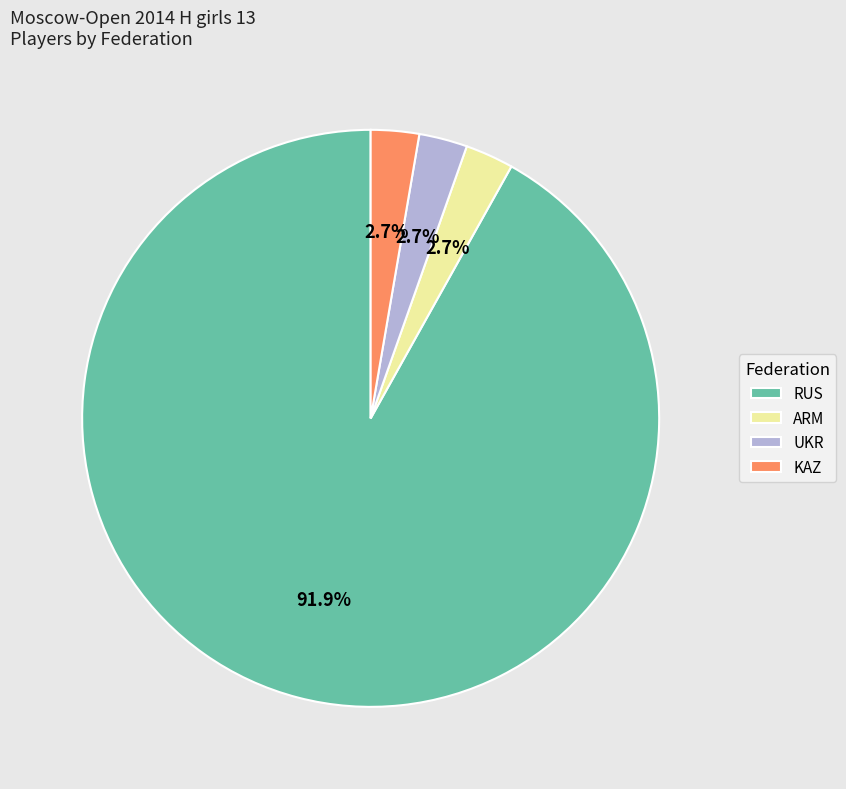

Which category has the biggest portion of the pie?

RUS